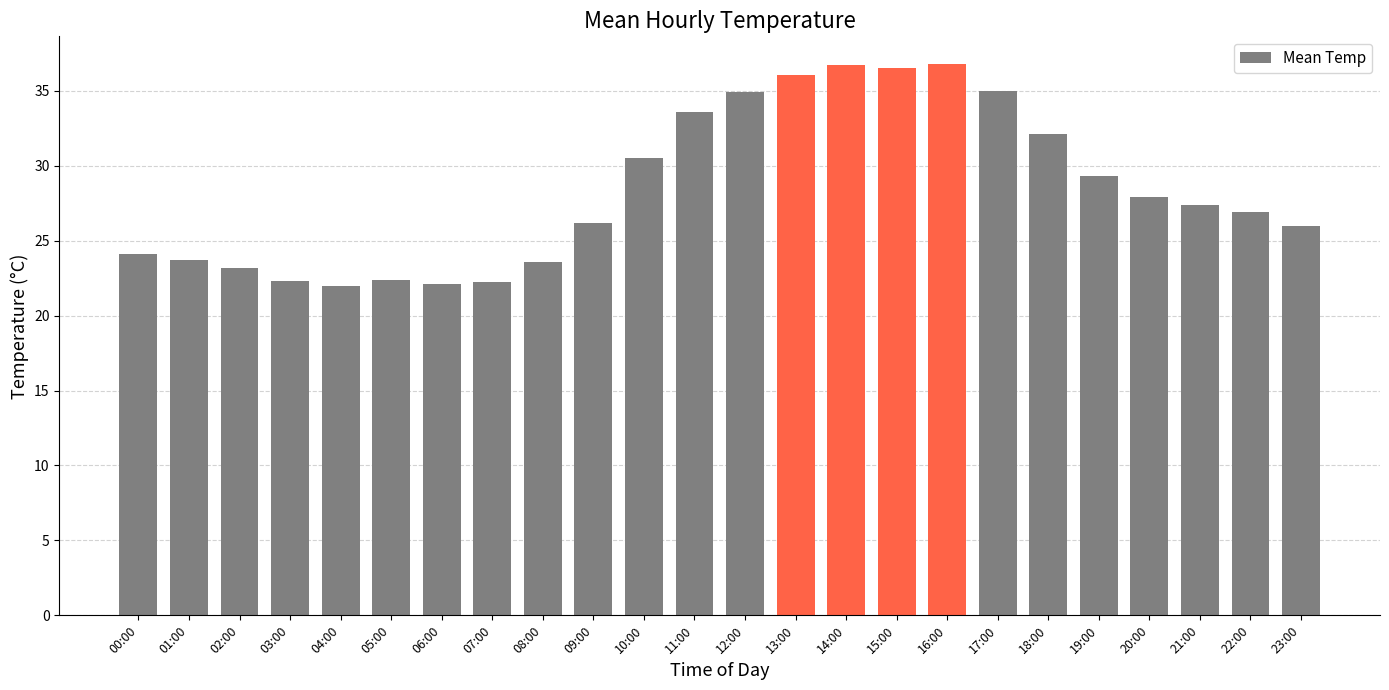

What is the difference between the second highest and minimum values?

14.7